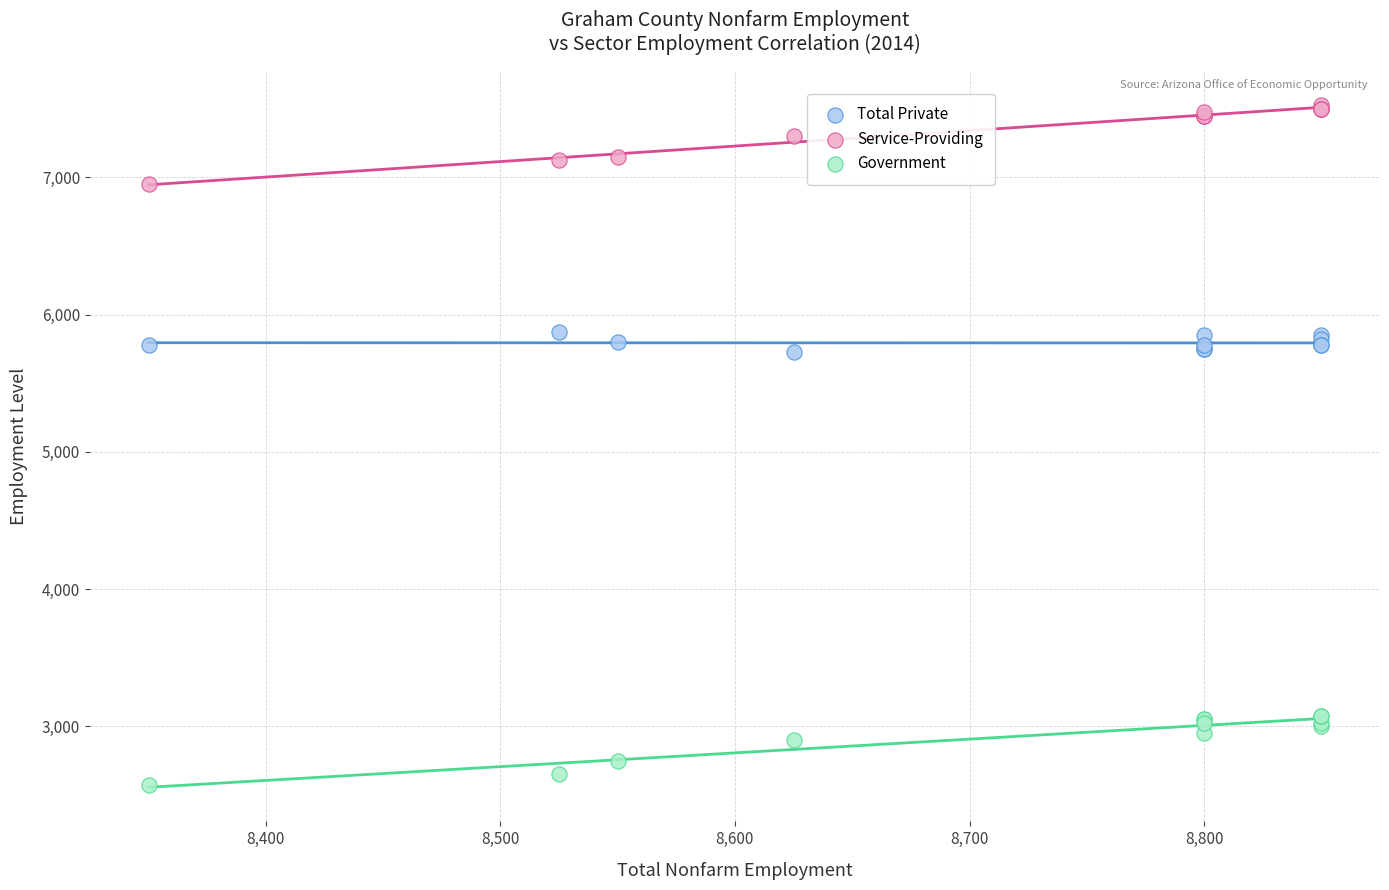

Which series contains the lowest Y value?

Government